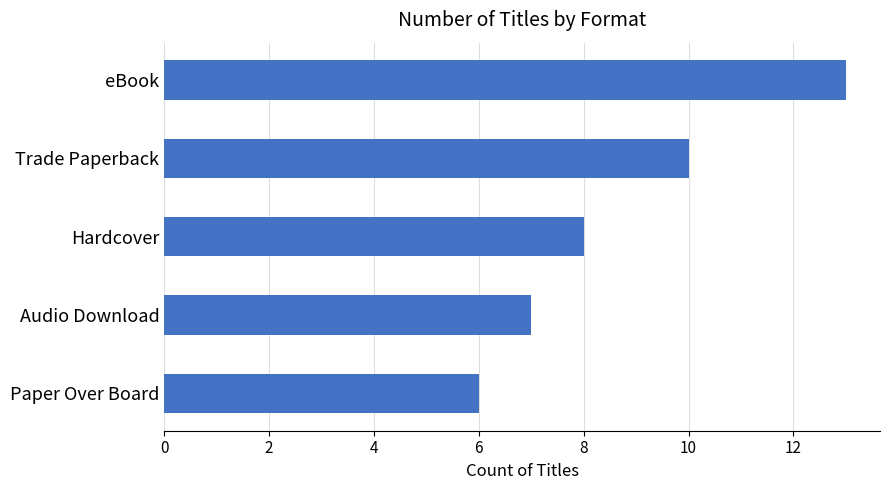

Between Audio Download and Paper Over Board, which is larger?

Audio Download